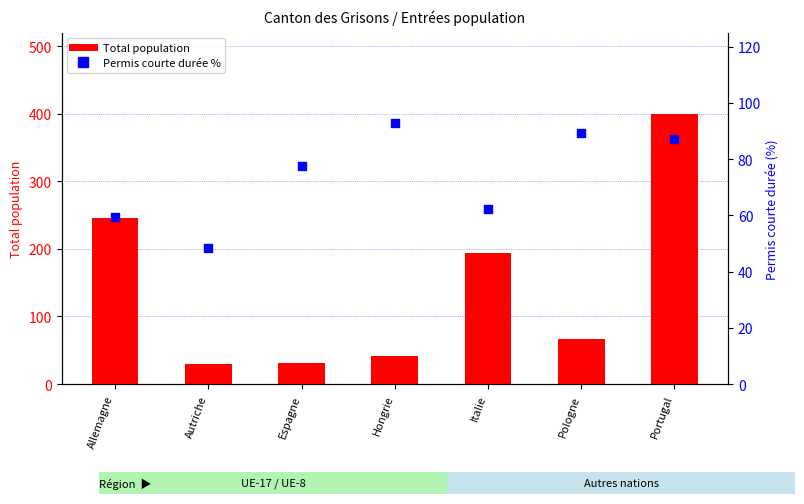

Which series reaches the maximum Y coordinate?

Total population